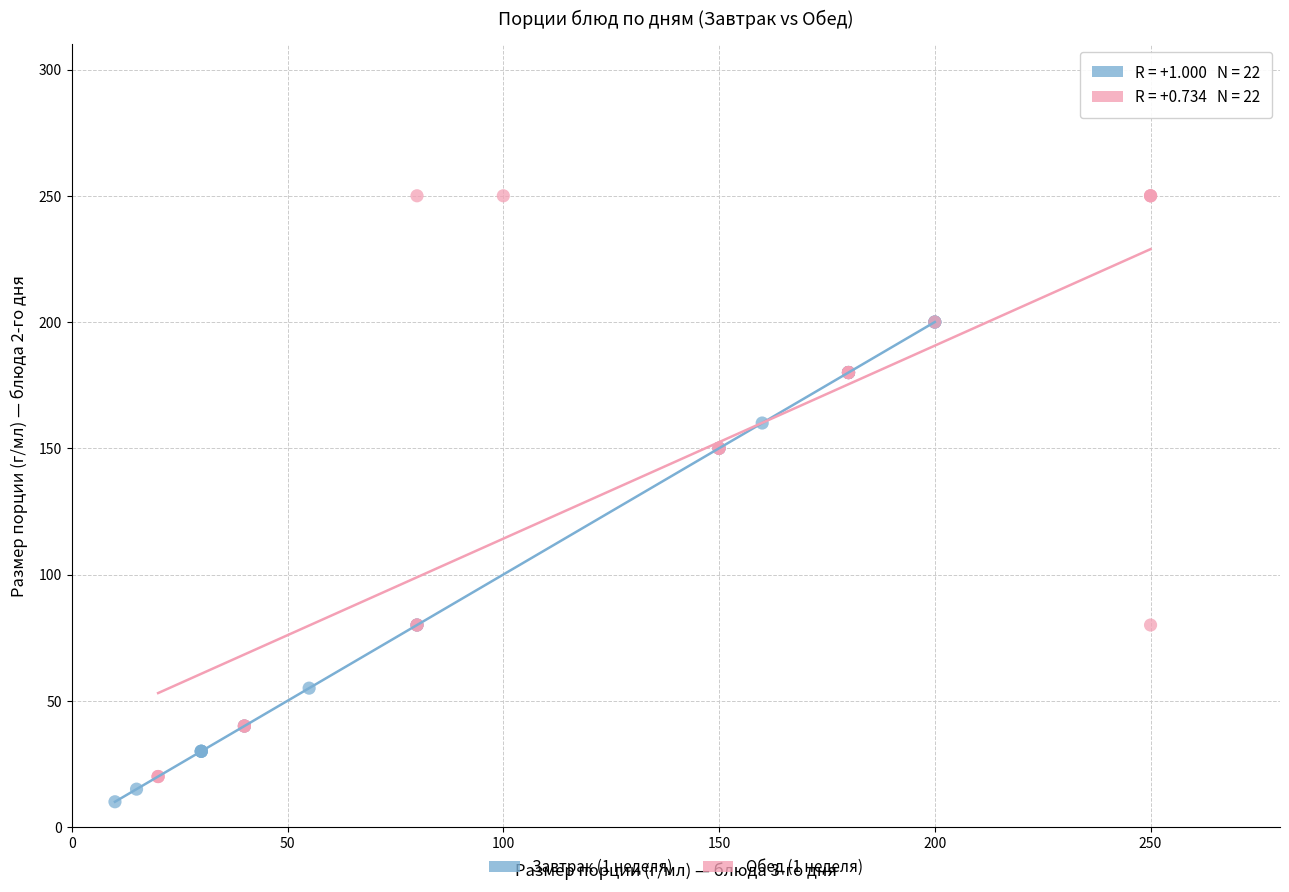

Which series has the largest Y range (max minus min)?

Обед (1 неделя)